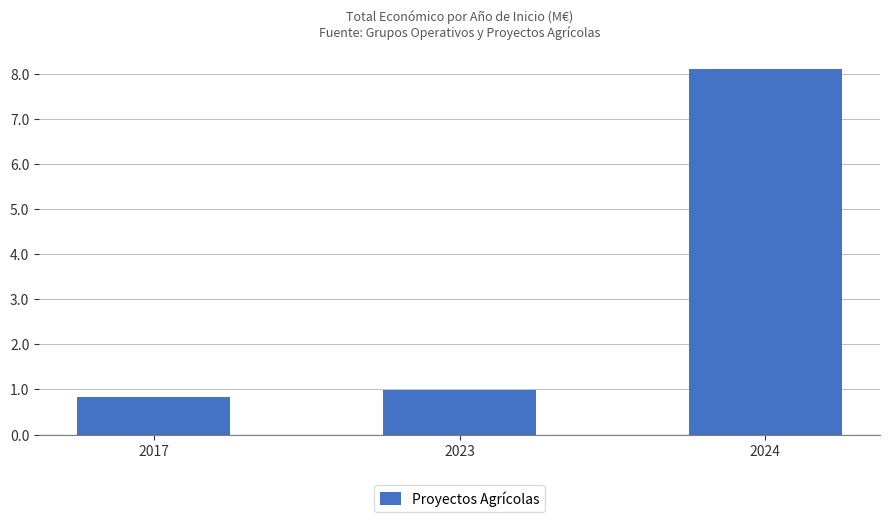

Rank the categories by value from lowest to highest.

2017, 2023, 2024